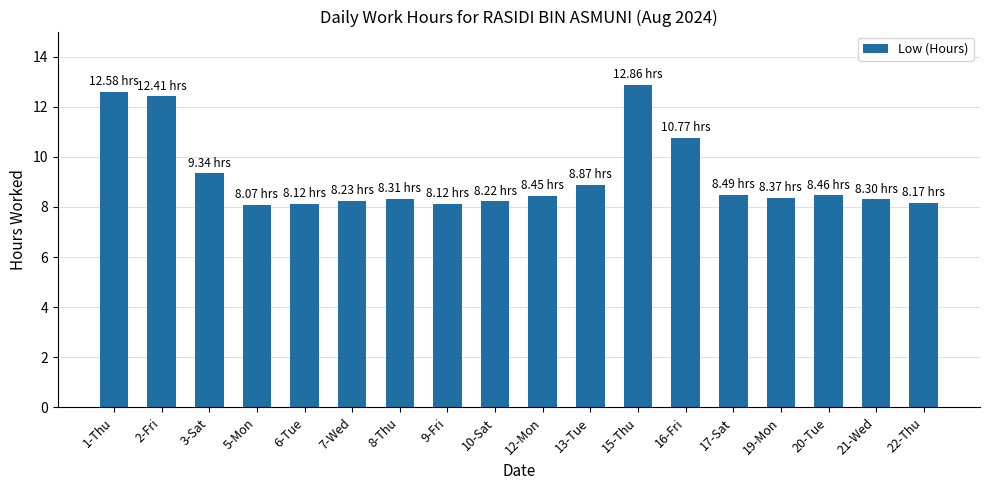

What position from the left is 8-Thu?

7